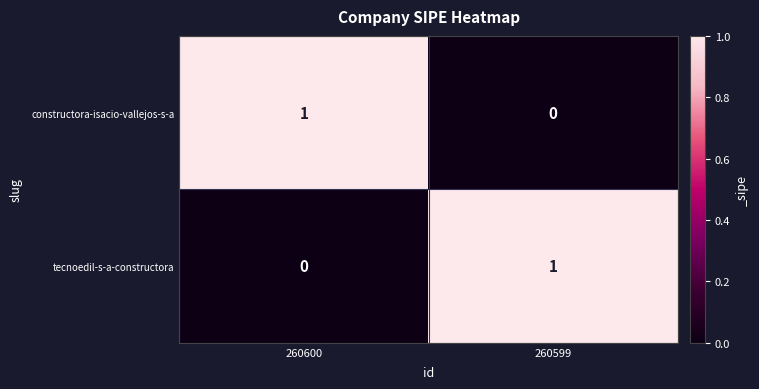

Is the value of tecnoedil-s-a-constructora at 260600 greater than the value of constructora-isacio-vallejos-s-a at 260600?

No